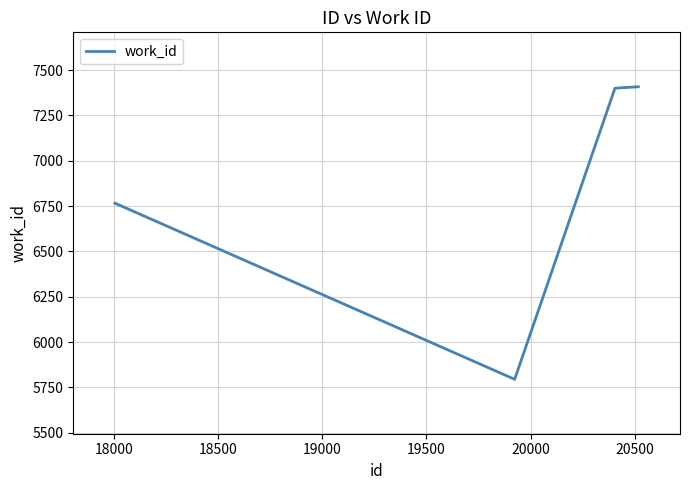

What is the average value?

6842